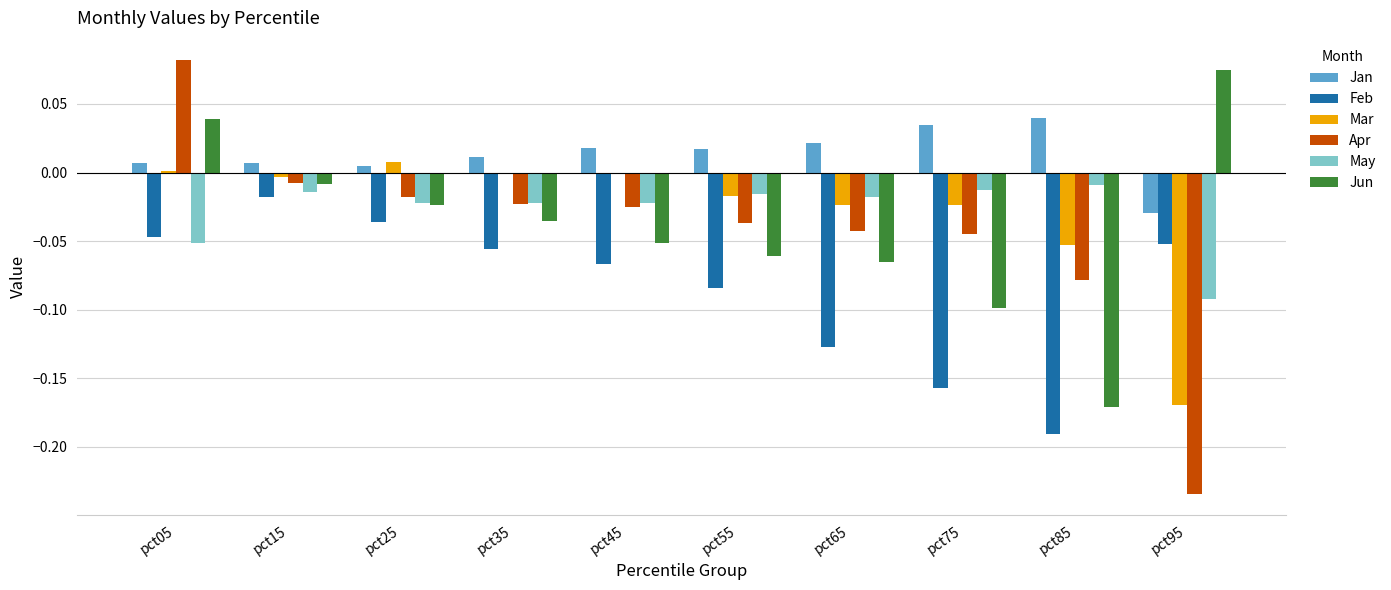

Which series changed the most between pct05 and pct15?

Apr